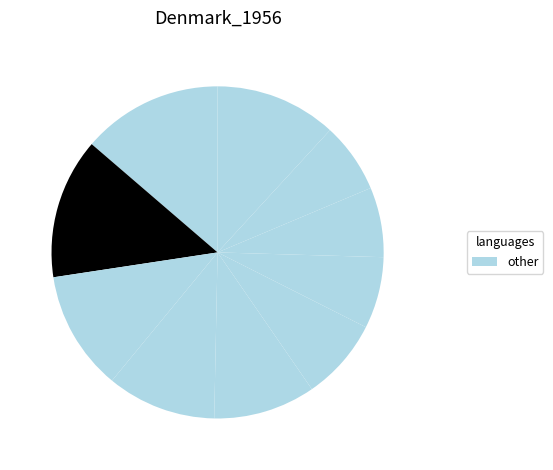

Count the number of slices in the pie.

10